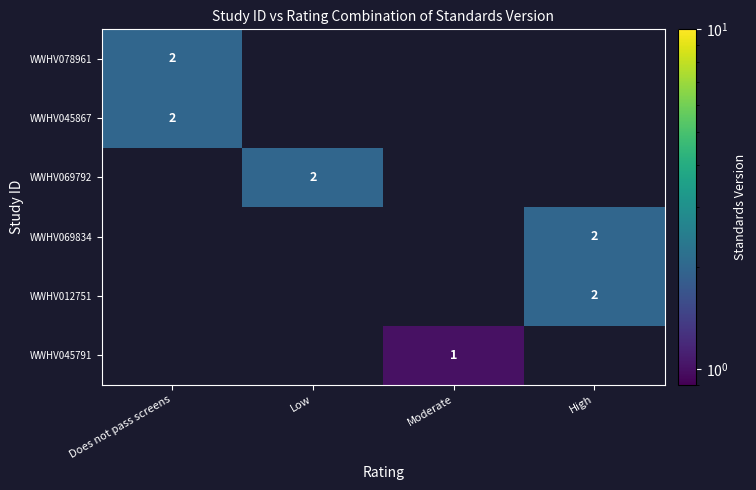

True or false: WWHV012751 has a value of 2 at High.

True